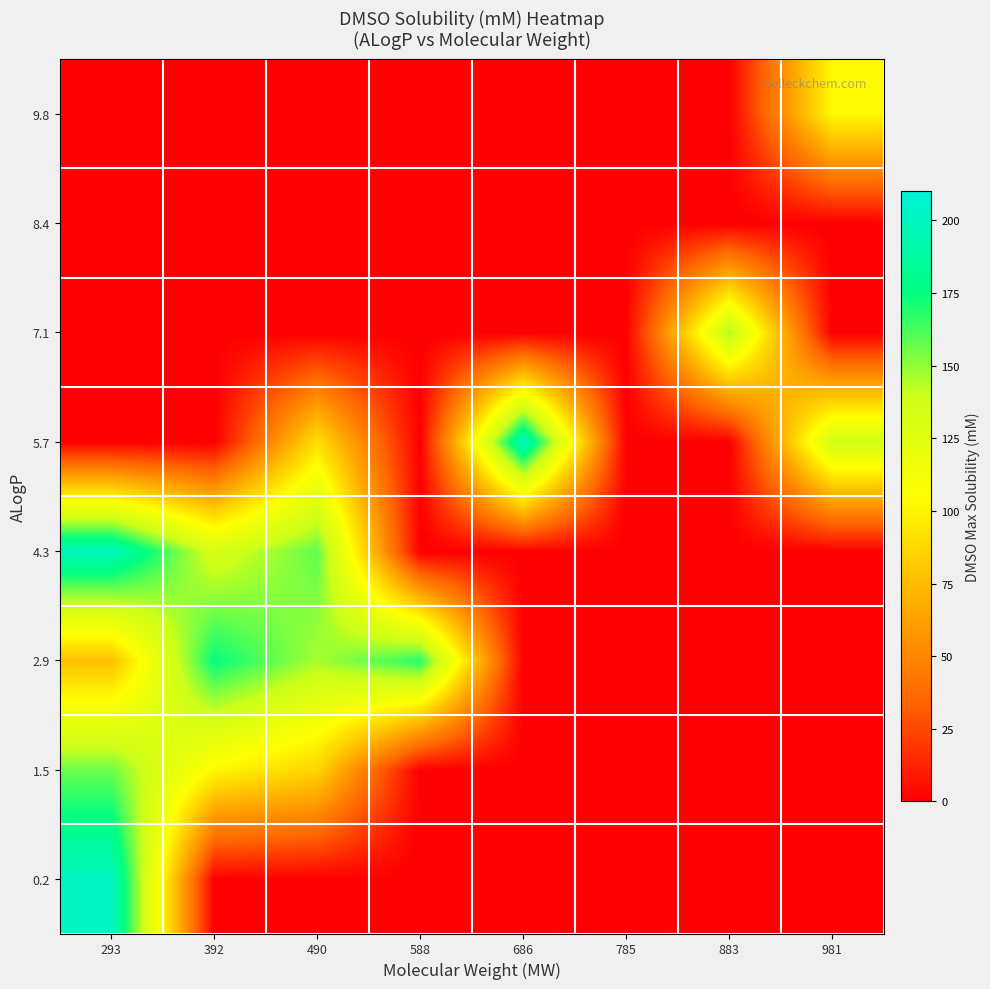

Which category has the lowest value across all series?

392